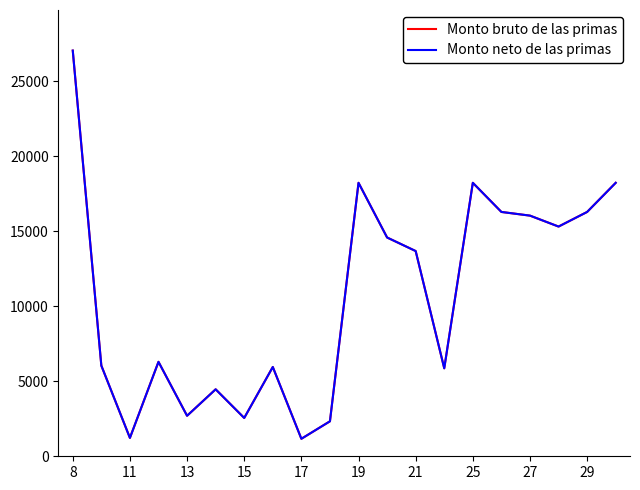

Is this an area chart (filled region under the line)?

No